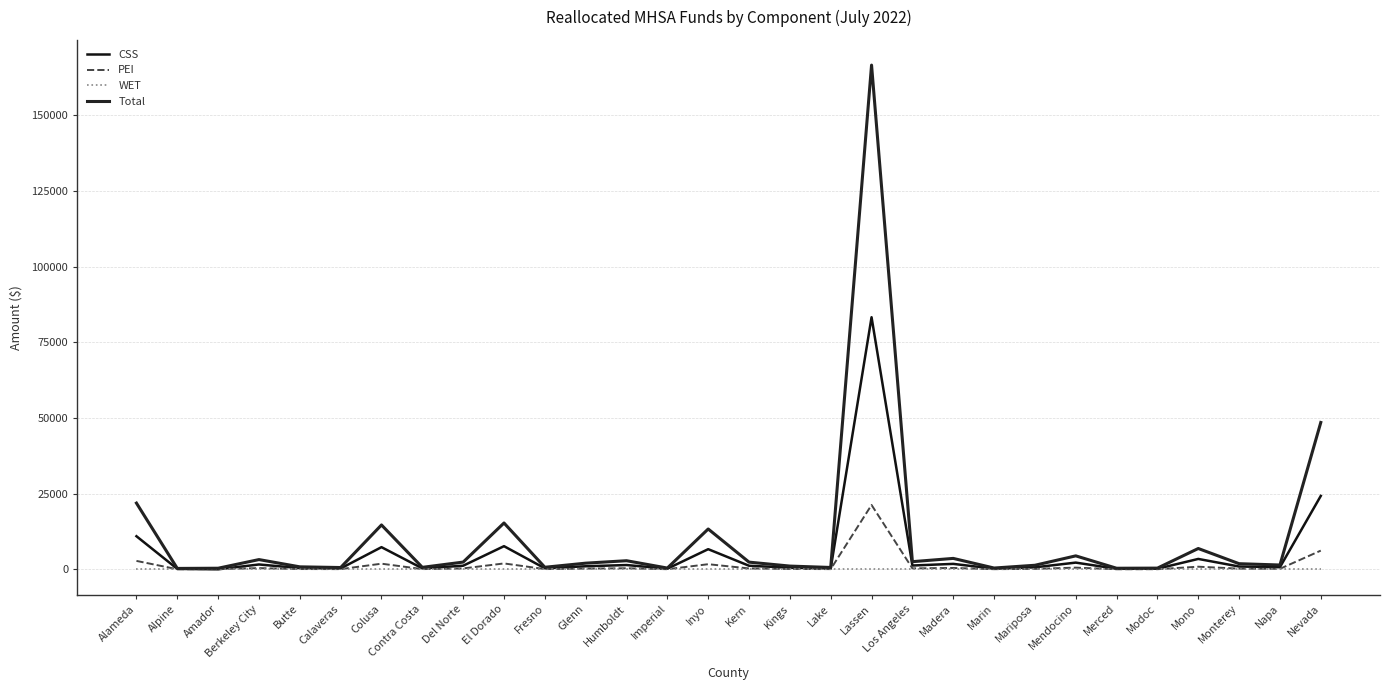

Where is the first local maximum for PEI?

Berkeley City